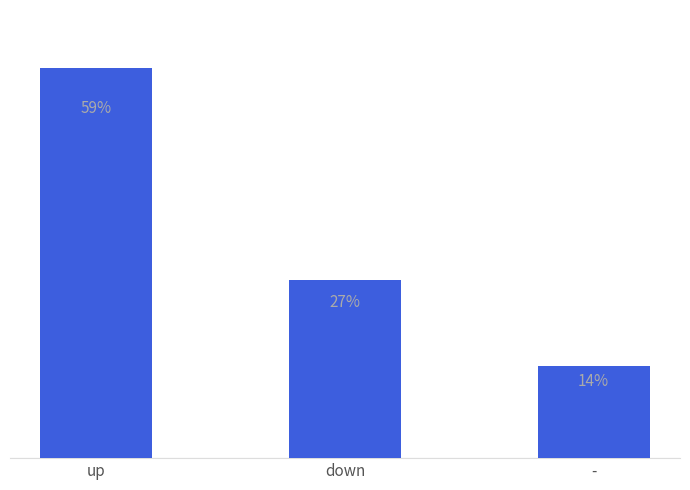

Which has a higher value, down or up?

up